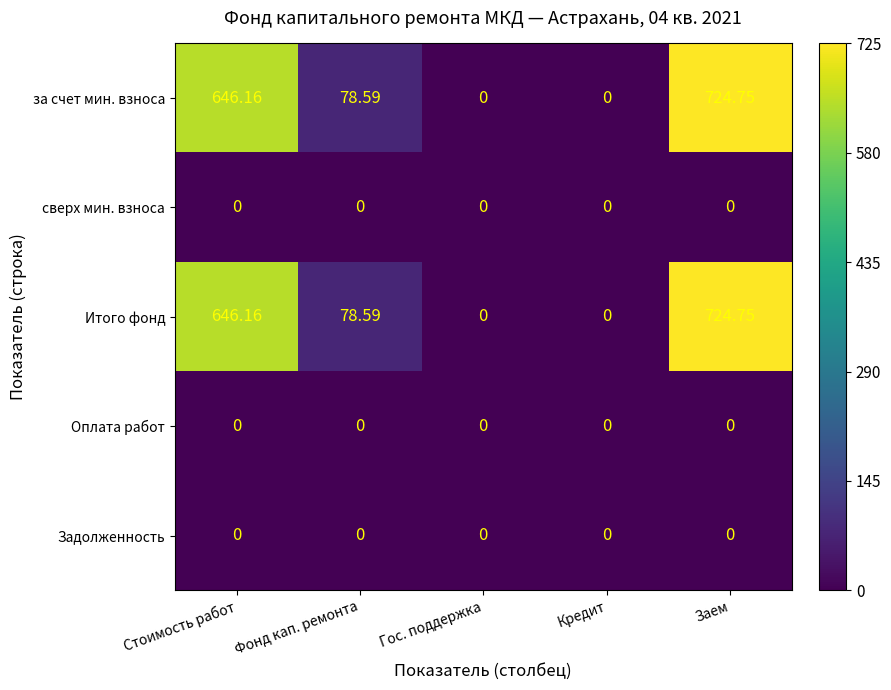

At which label is Итого фонд closest to 362?

Фонд кап. ремонта